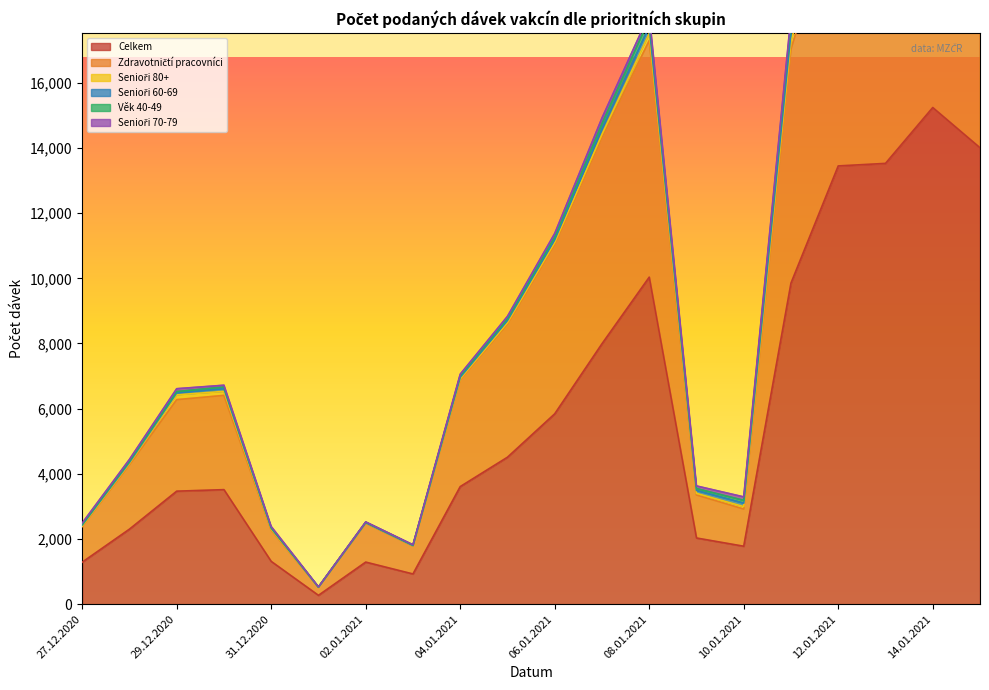

How many lines are shown in the chart?

6